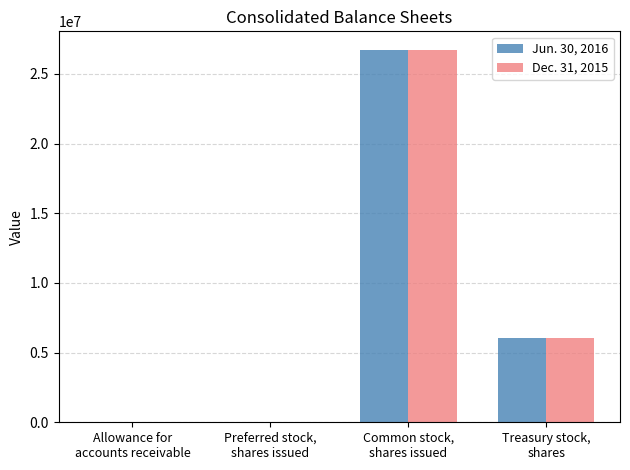

What is the maximum value shown in the chart?

26723616